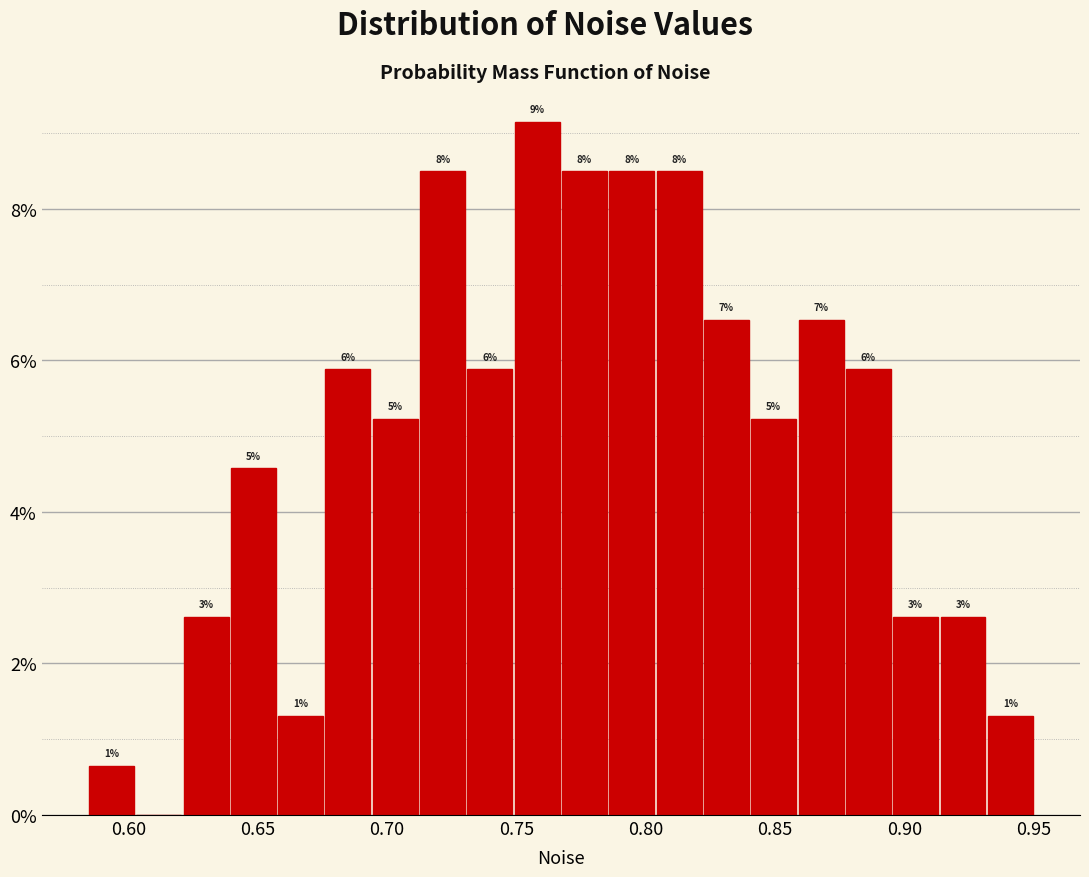

Around what value on the x-axis is the tallest bar? Give the approximate position of its centre, as read against the axis.

0.760